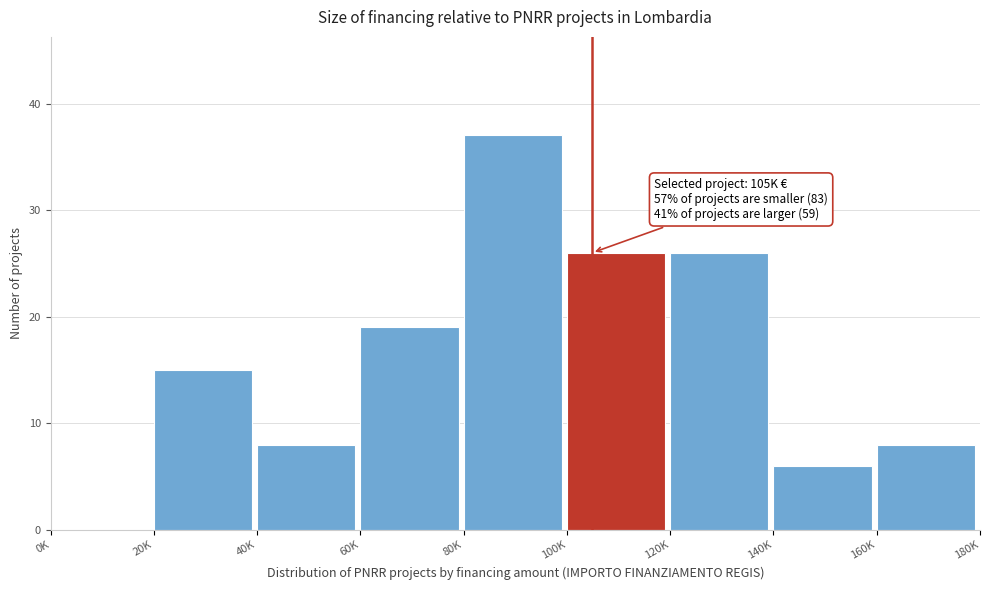

Reading left to right, extract all data points from this chart.

0K=0	20K=15	40K=8	60K=19	80K=37	100K=26	120K=26	140K=6	160K=8